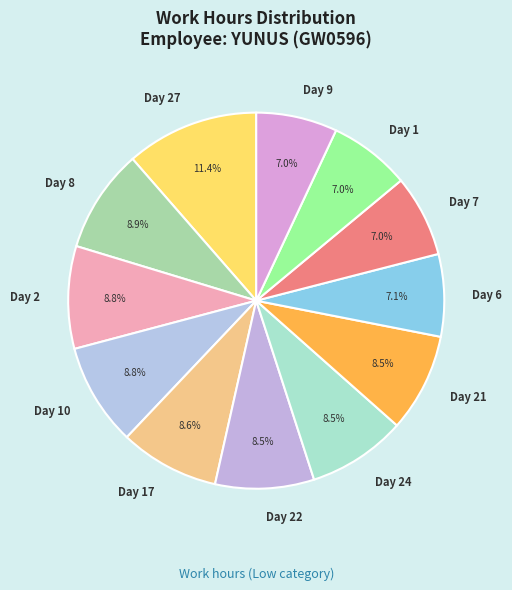

Which slice is the largest?

Day 27